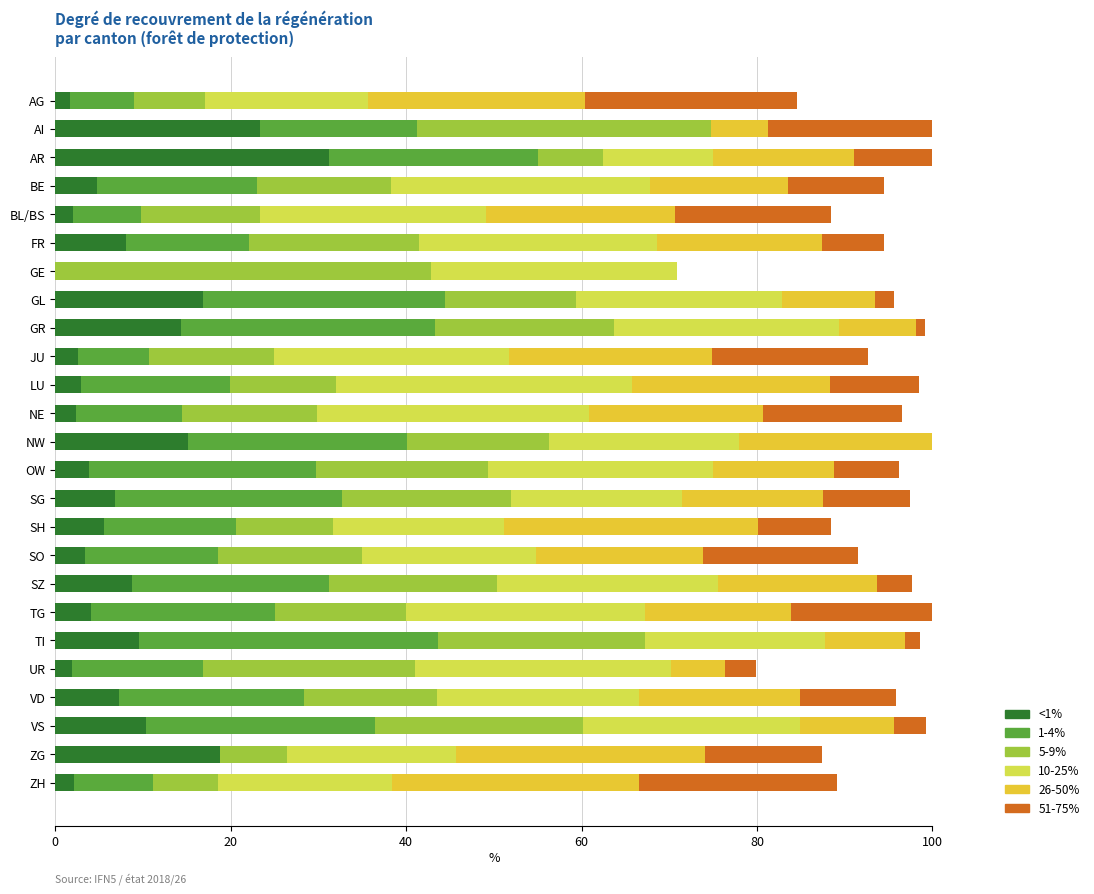

How many values in the 10-25% series exceed 24?

13